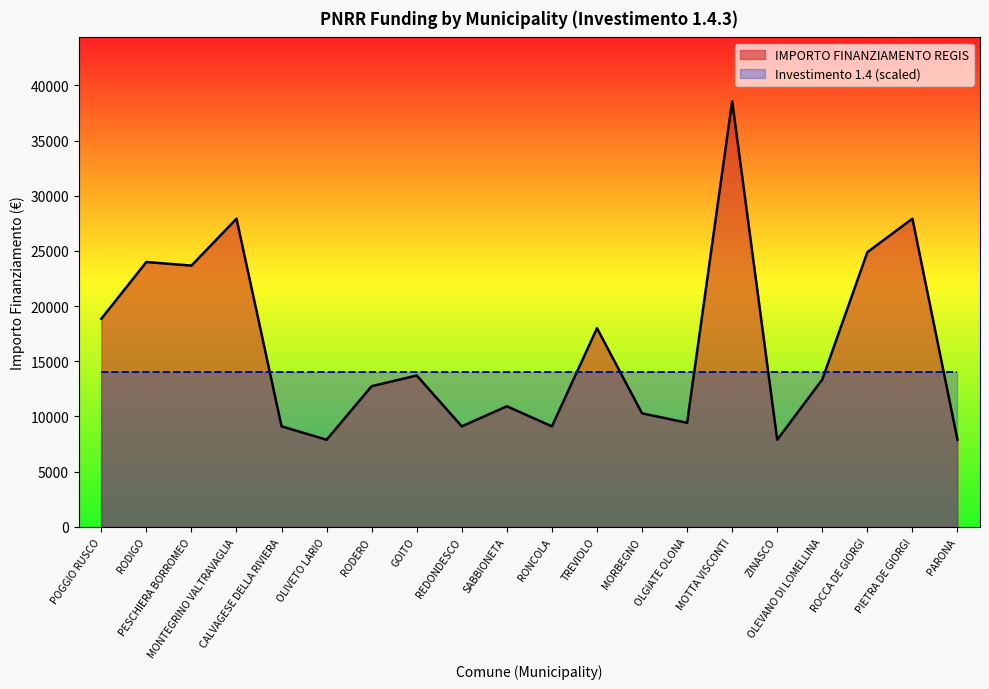

At which category does the chart reach its peak across all series?

MOTTA VISCONTI